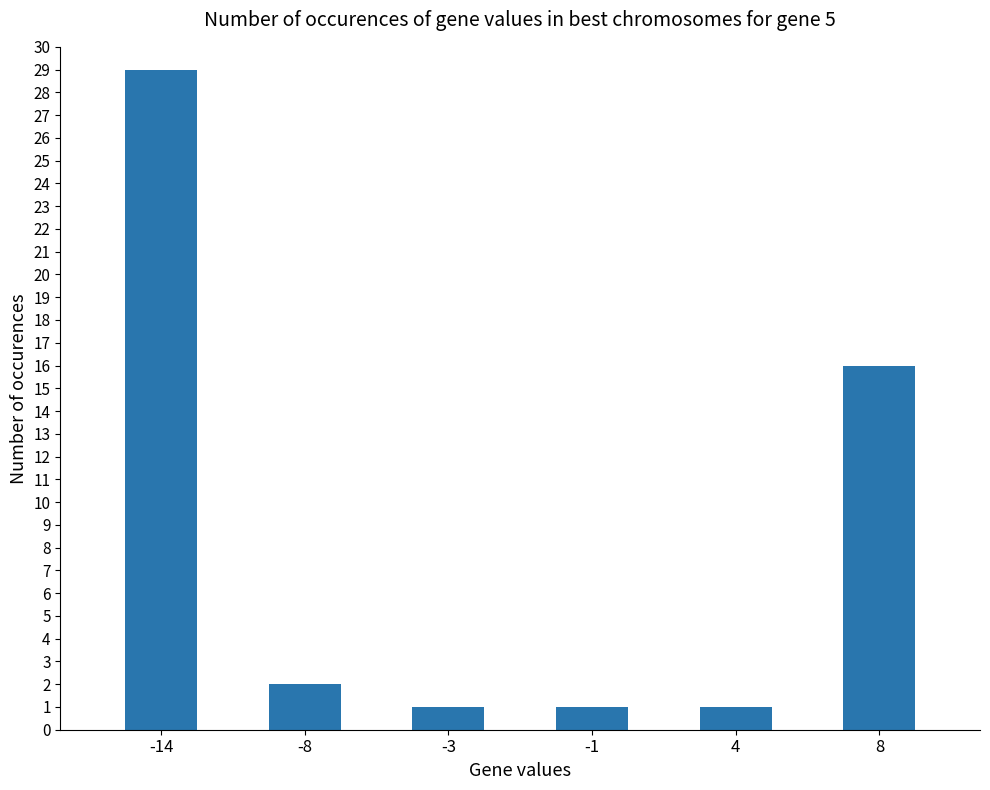

At which label is the value closest to 15?

8